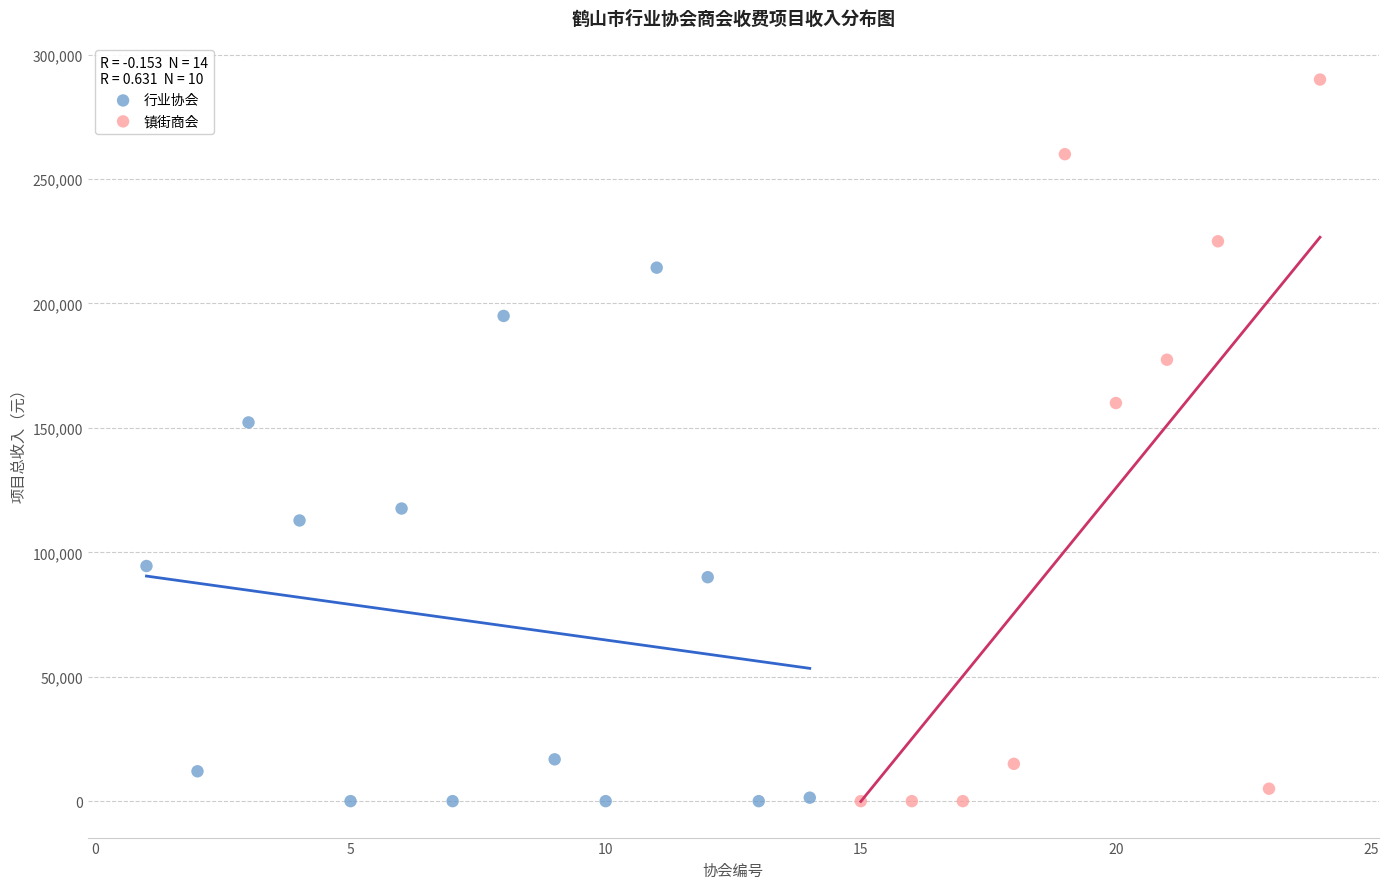

Which series has the largest Y range (max minus min)?

镇街商会